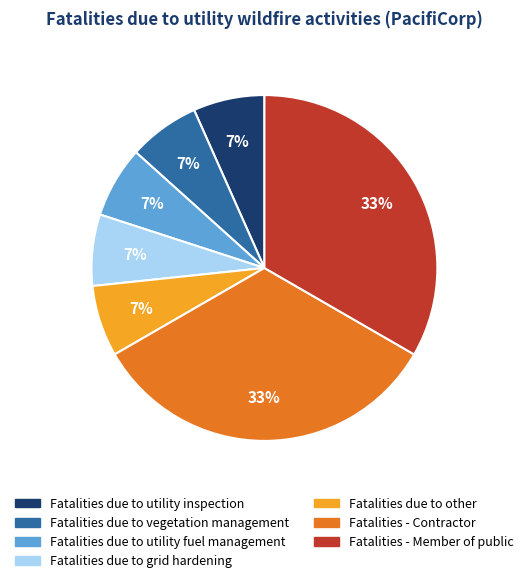

Between Fatalities - Member of public and Fatalities due to grid hardening, which is larger?

Fatalities - Member of public